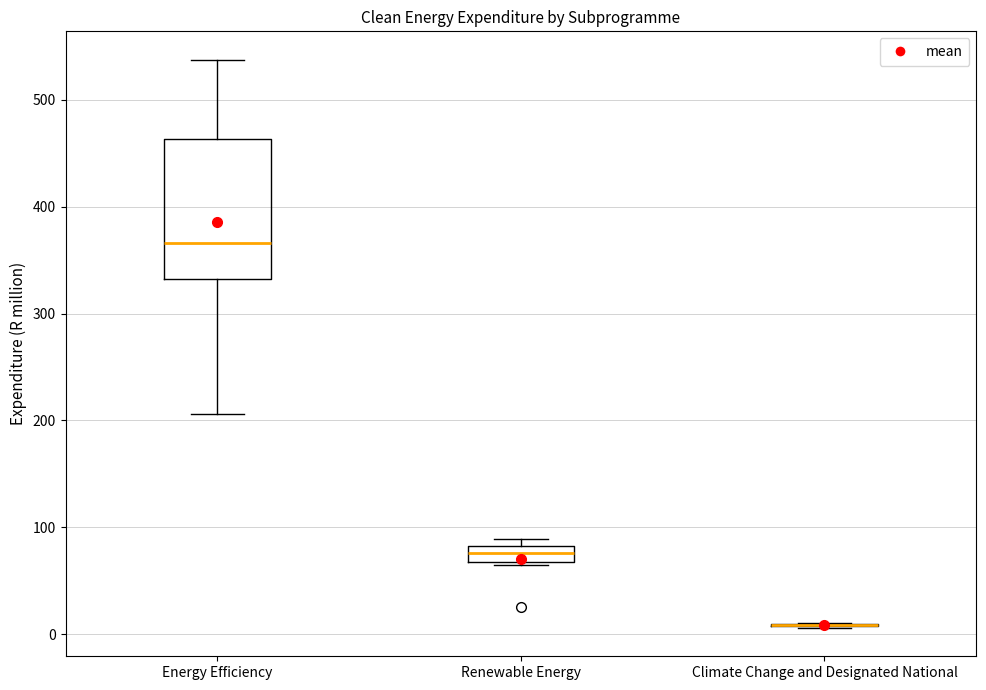

Reading left to right, transcribe this box plot: for each box, give where its median line is, the range the box spans, and where its two whiskers end, as read against the y-axis. The values are not printed on the chart, so give them approximately, as read against the axis.

Energy Efficiency: median 370, box 330 to 460, whiskers 210 to 540
Renewable Energy: median 80 (inside the box), box 70 to 80, whiskers 60 to 90
Climate Change and Designated National: box collapsed to a line at 10, whiskers 10 to 10